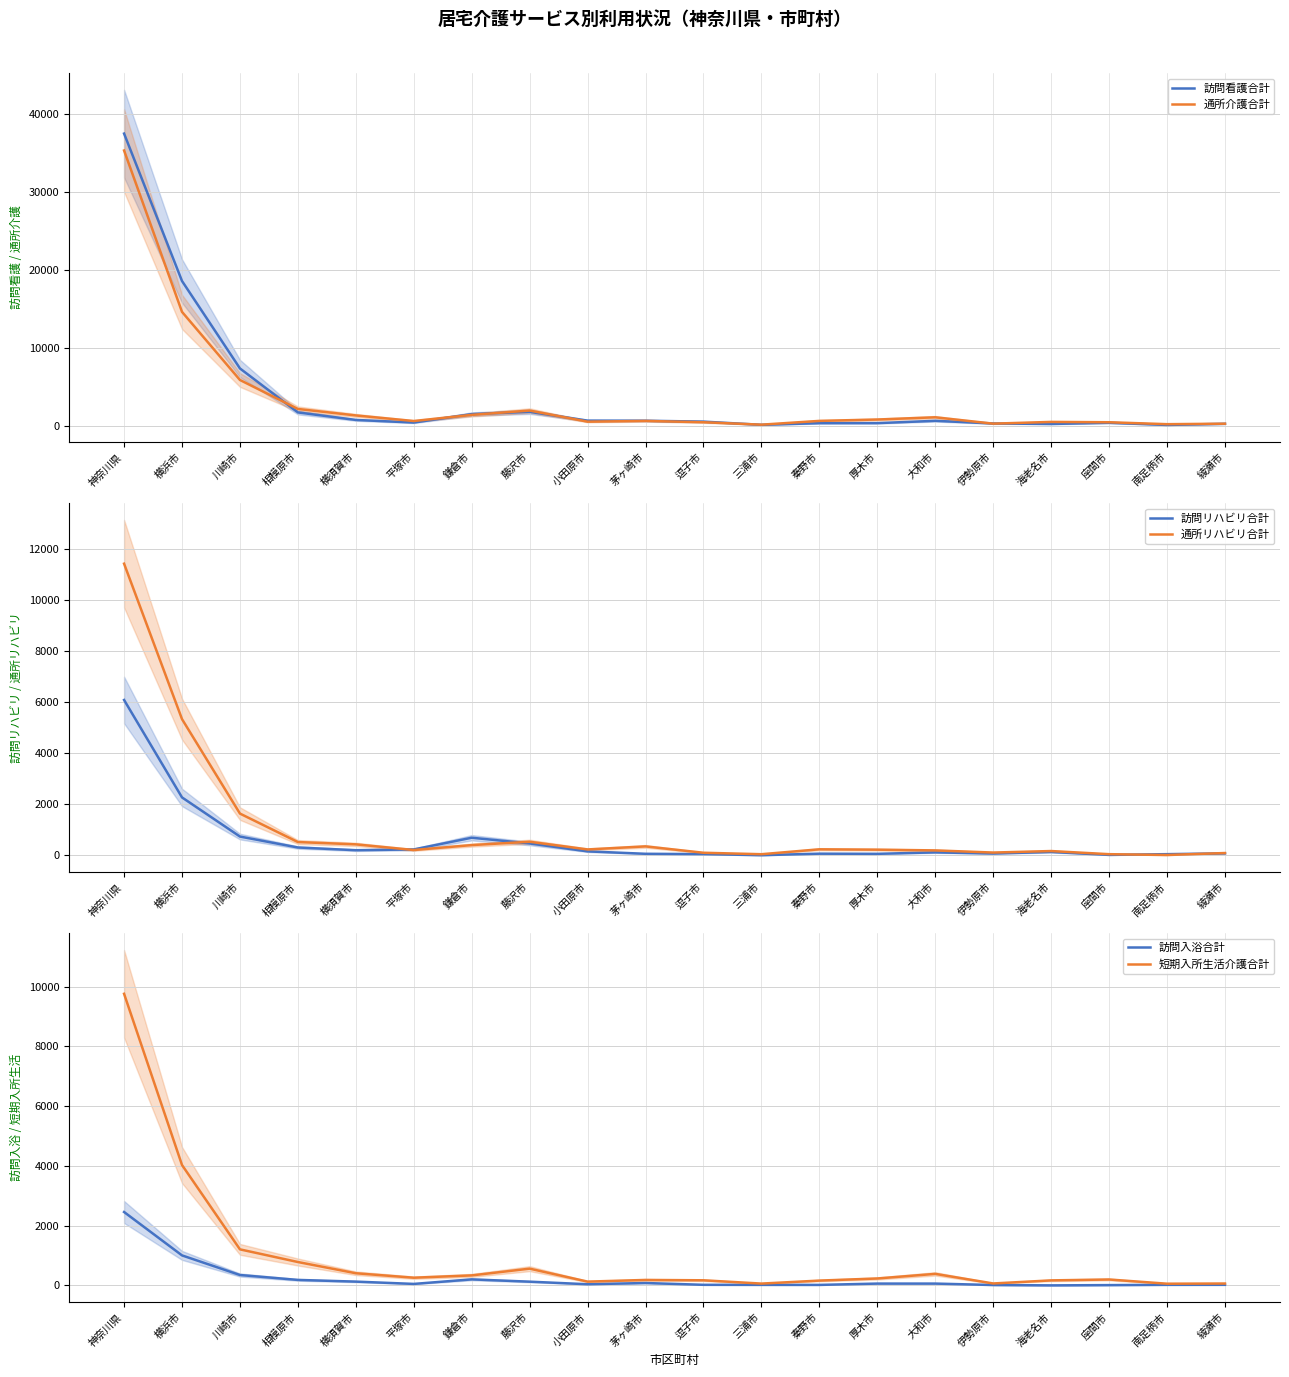

The 訪問入浴合計 series shows 16 at 秦野市. True or false?

True